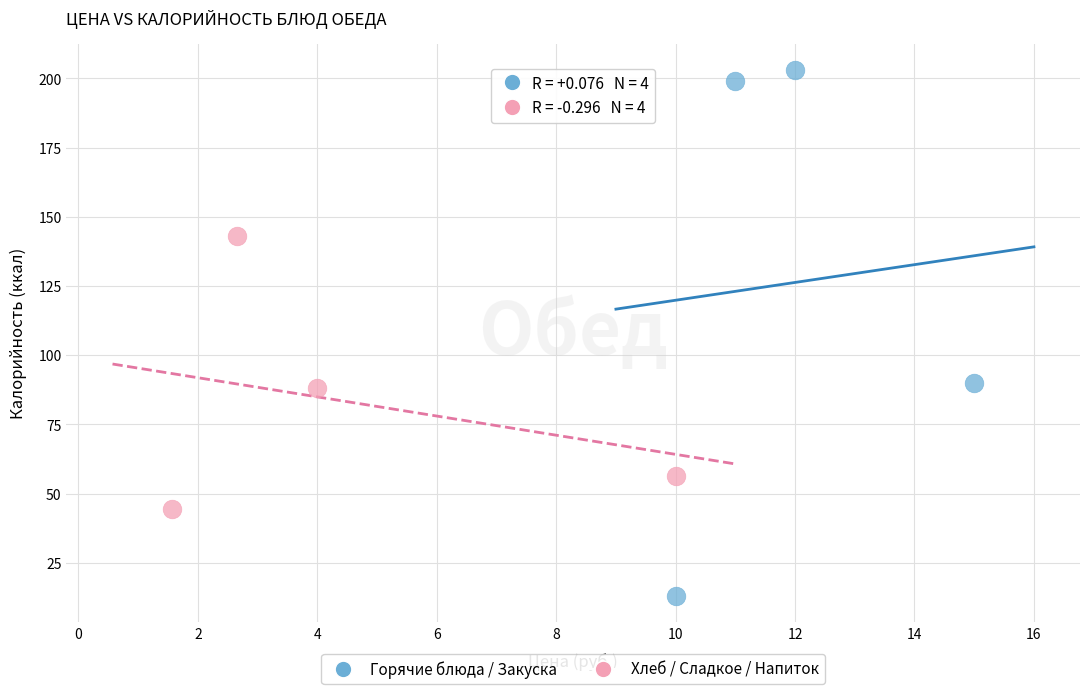

Which series contains the highest Y value?

Горячие блюда / Закуска